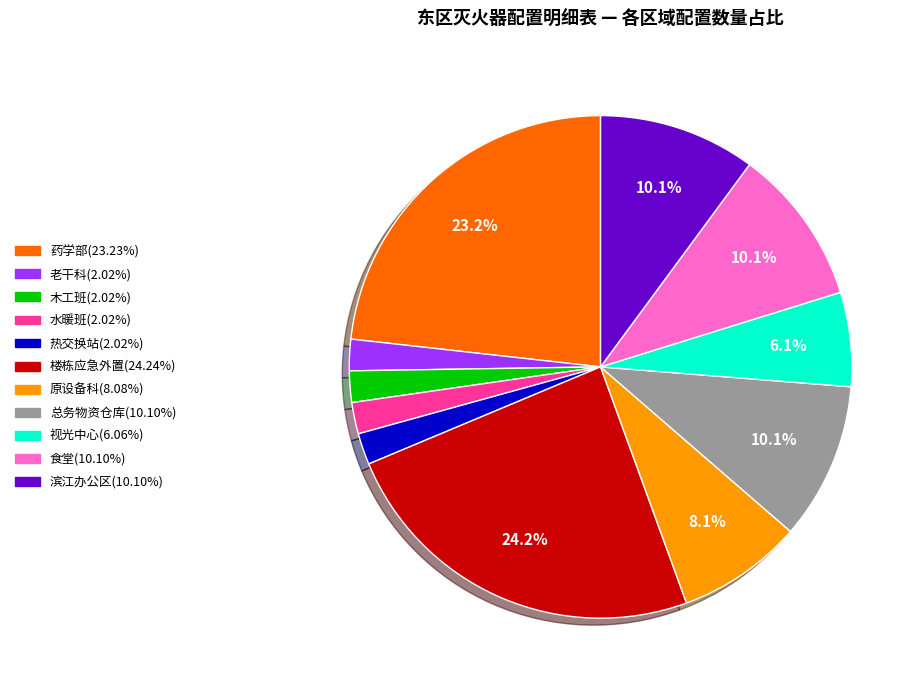

Does 木工班 account for over 50% of the chart?

No